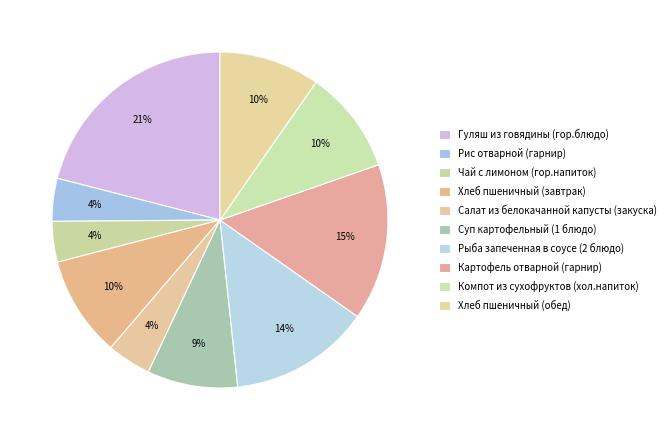

To the nearest percent, what percentage of the pie is Хлеб пшеничный (завтрак)?

10%